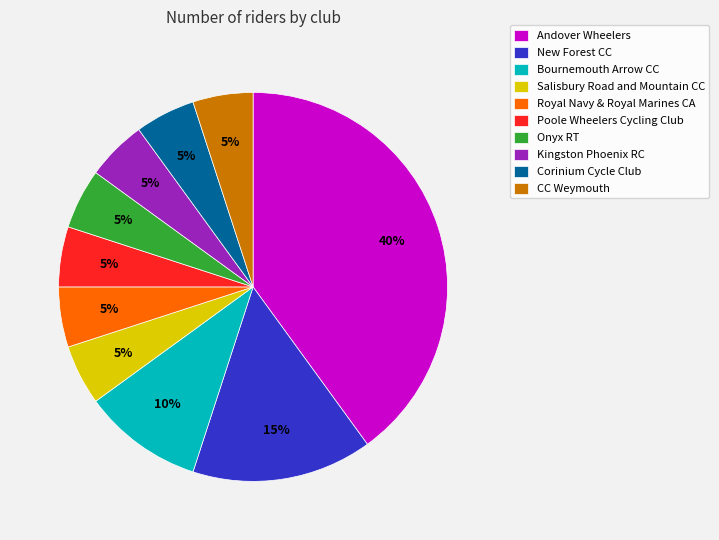

Does Onyx RT represent more than half of the total?

No